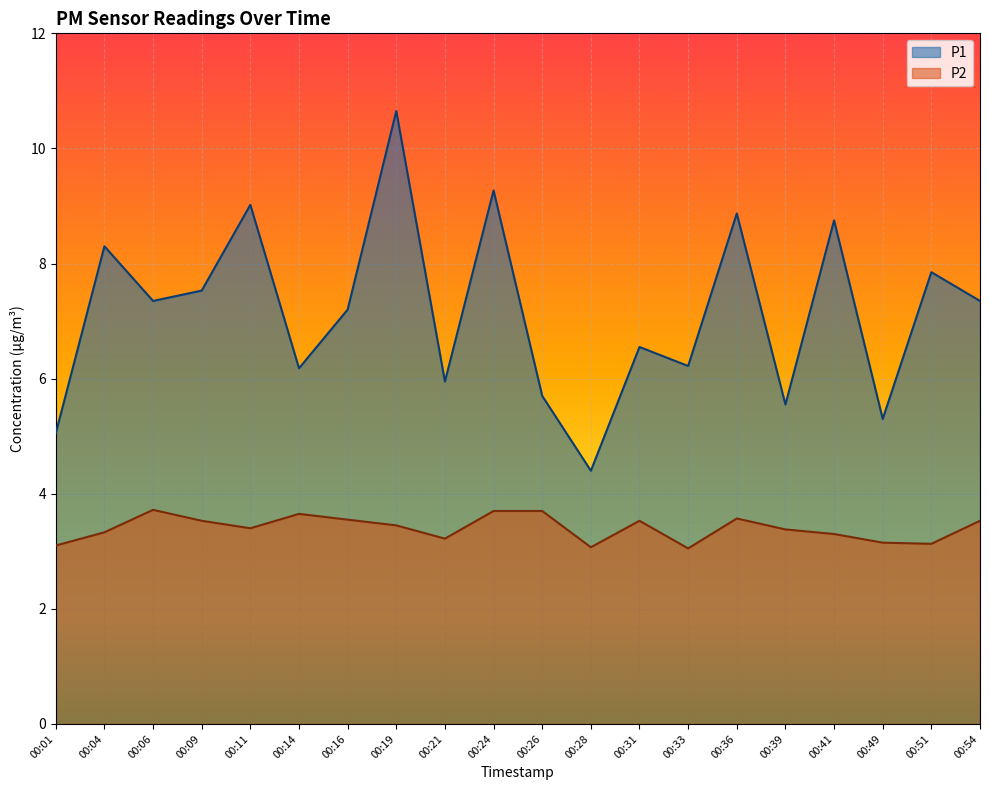

What is the highest value of the P1 series?

10.7